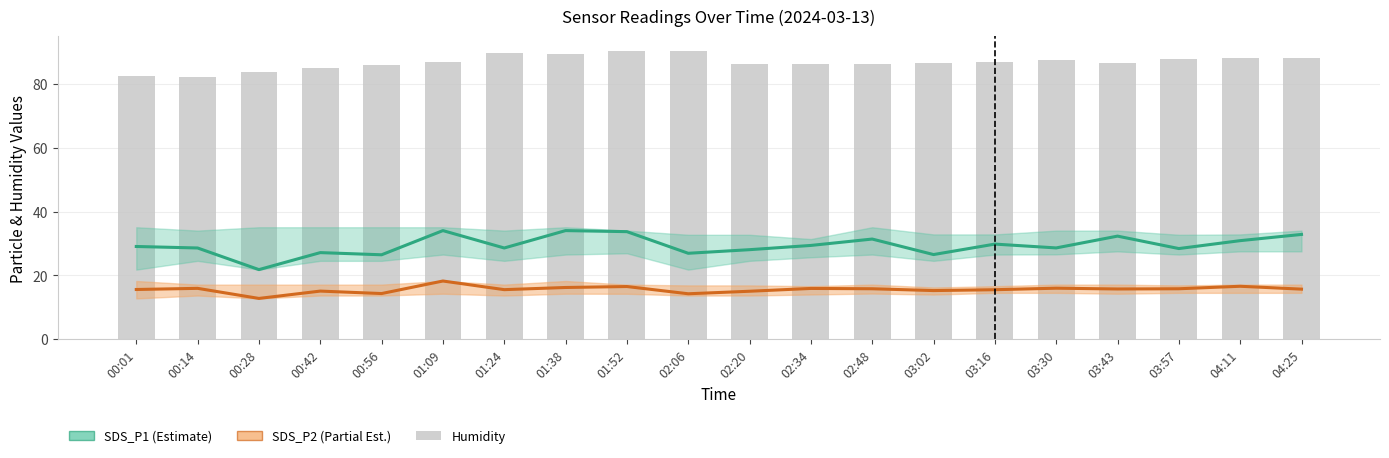

Reading right to left, transcribe all the data shown in this chart.

SDS_P1 (Estimate): 04:25=32.8	04:11=30.9	03:57=28.4	03:43=32.3	03:30=28.6	03:16=29.8	03:02=26.5	02:48=31.4	02:34=29.4	02:20=28.1	02:06=26.9	01:52=33.7	01:38=34.0	01:24=28.6	01:09=34.0	00:56=26.4	00:42=27.1	00:28=21.8	00:14=28.6	00:01=29.1
SDS_P2 (Partial Est.): 04:25=15.7	04:11=16.6	03:57=15.8	03:43=15.7	03:30=16.0	03:16=15.5	03:02=15.2	02:48=15.8	02:34=15.9	02:20=15.0	02:06=14.2	01:52=16.5	01:38=16.2	01:24=15.5	01:09=18.2	00:56=14.3	00:42=15.1	00:28=12.8	00:14=15.9	00:01=15.6
Humidity: 04:25=88.1	04:11=88.0	03:57=87.7	03:43=86.6	03:30=87.6	03:16=86.8	03:02=86.6	02:48=86.3	02:34=86.2	02:20=86.1	02:06=90.2	01:52=90.4	01:38=89.4	01:24=89.6	01:09=87.0	00:56=85.8	00:42=84.9	00:28=83.7	00:14=82.2	00:01=82.5